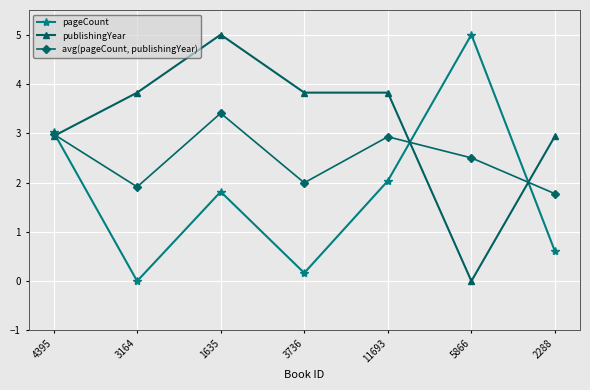

What is the sum of all publishingYear values?

22.4